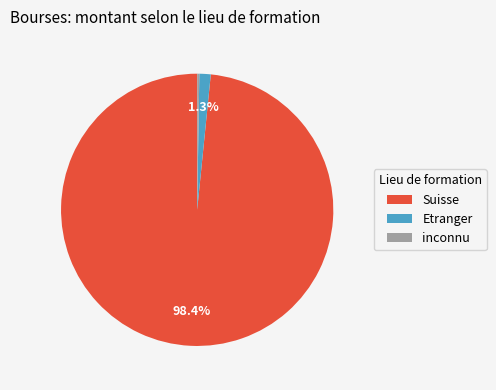

What percentage is NOT represented by Suisse?

1.6%